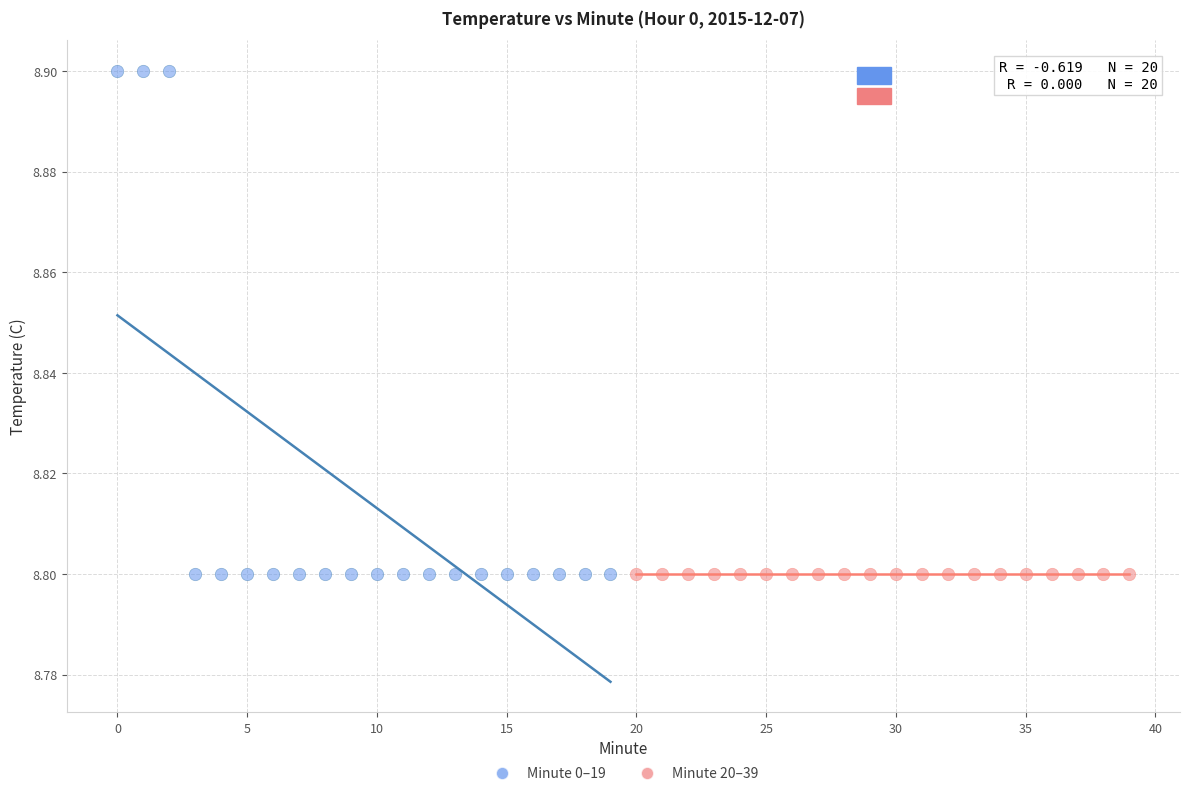

Which series contains the highest Y value?

Minute 0–19